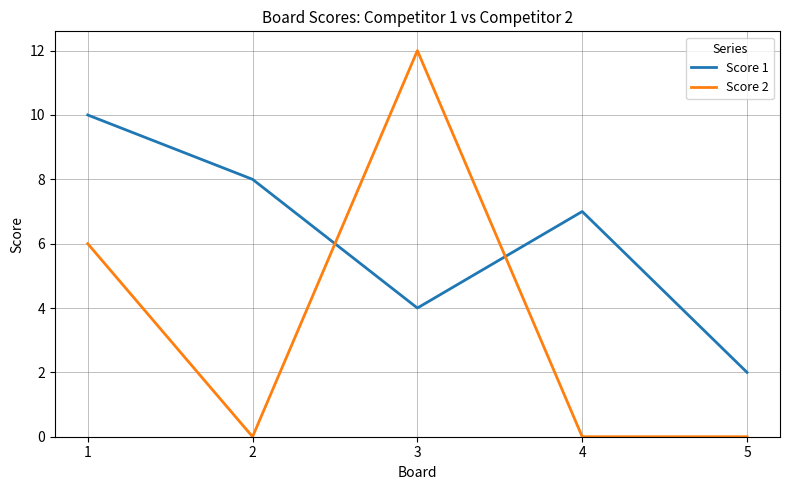

Which series has the largest range (max minus min)?

Score 2